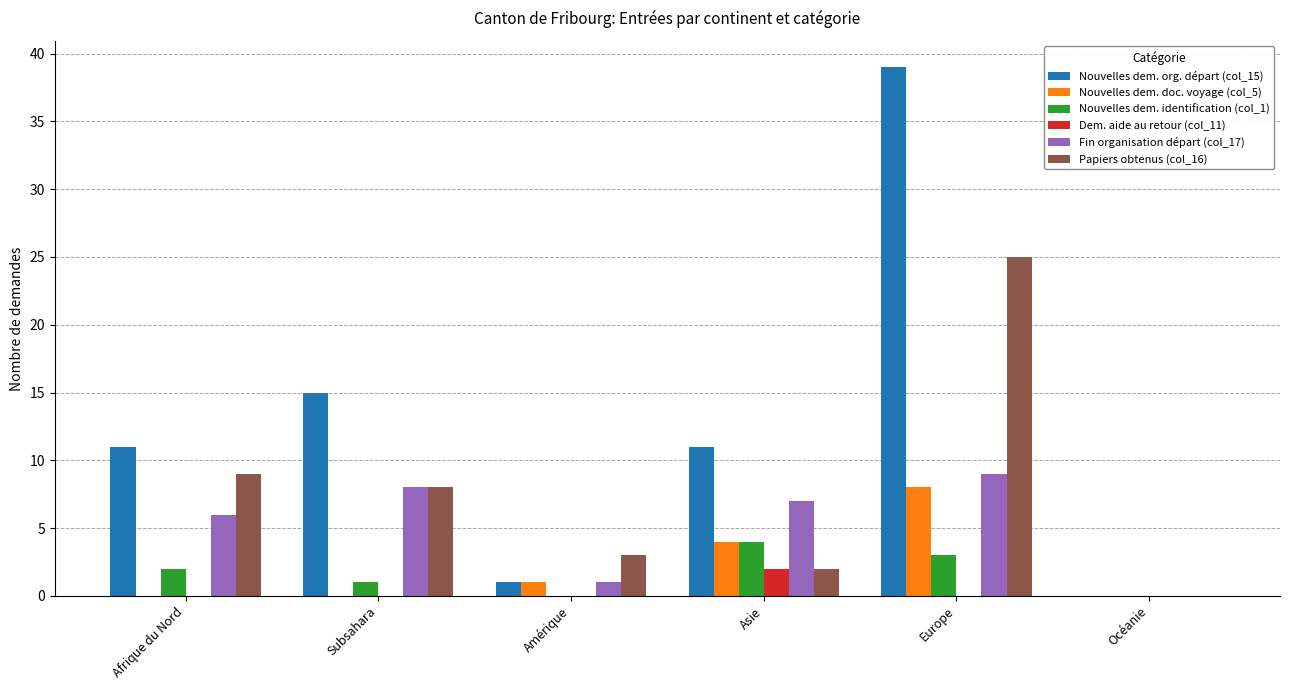

Are the bars horizontal?

No